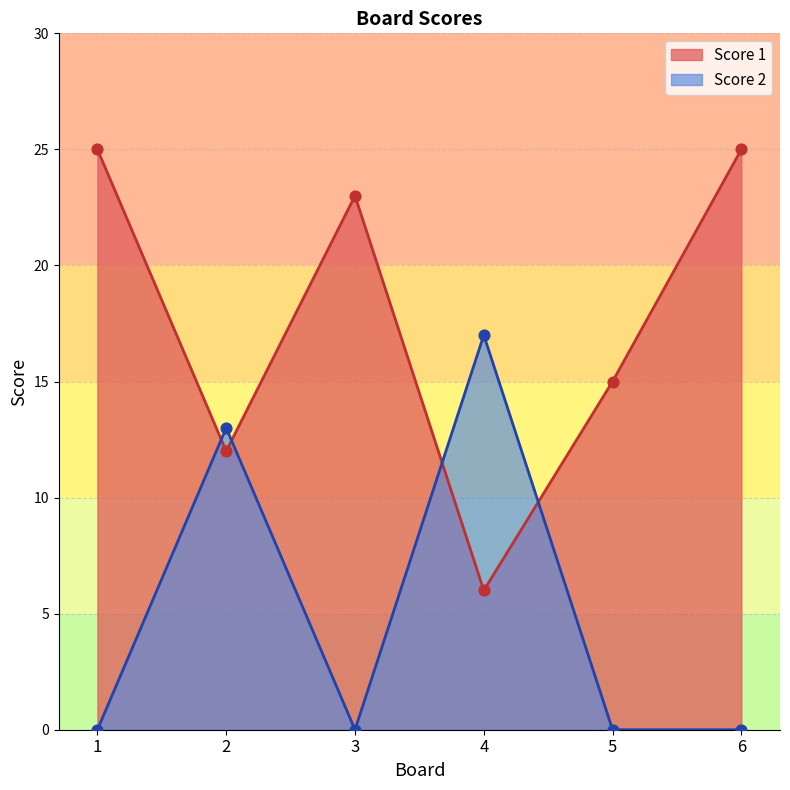

Which series has the widest spread of Y values?

Score 1